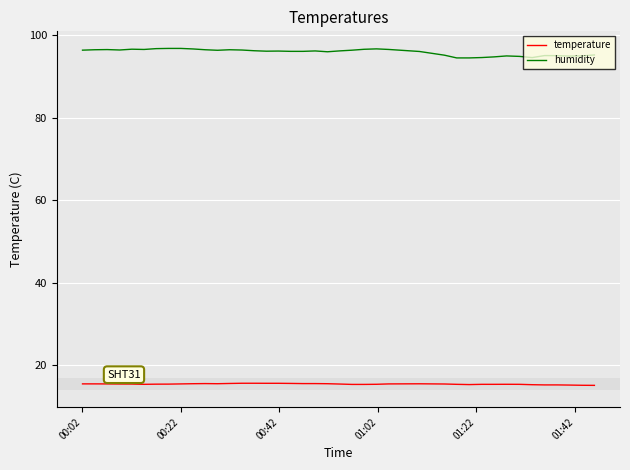

Which series has the widest spread of values?

humidity